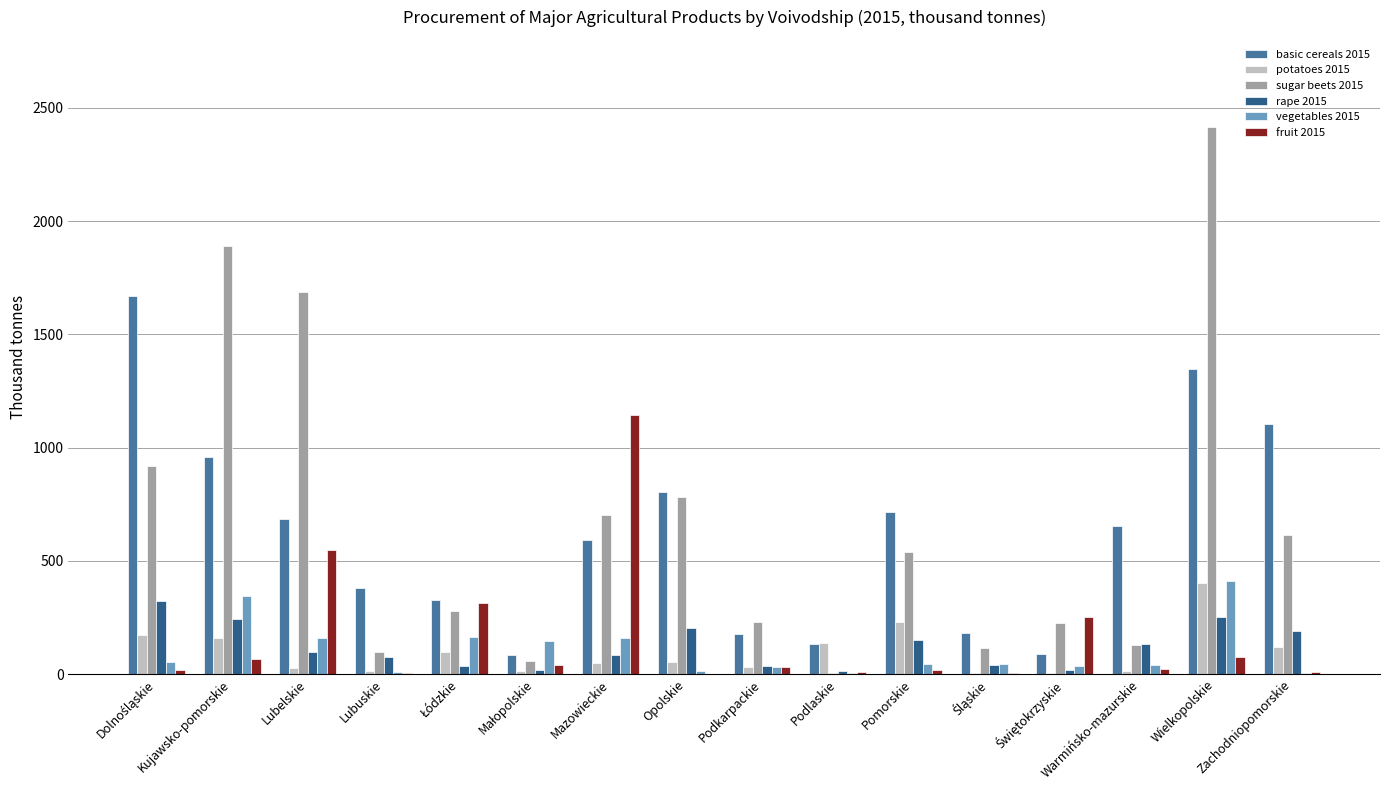

What is the difference between the rape 2015 values at Podlaskie and Mazowieckie?

70.1